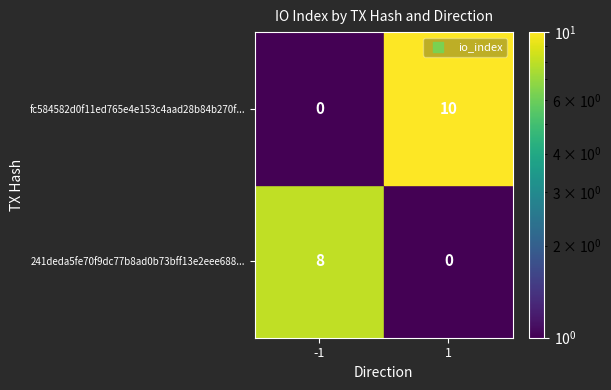

What is the maximum value for 241deda5fe70f9dc77b8ad0b73bff13e2eee688?

8